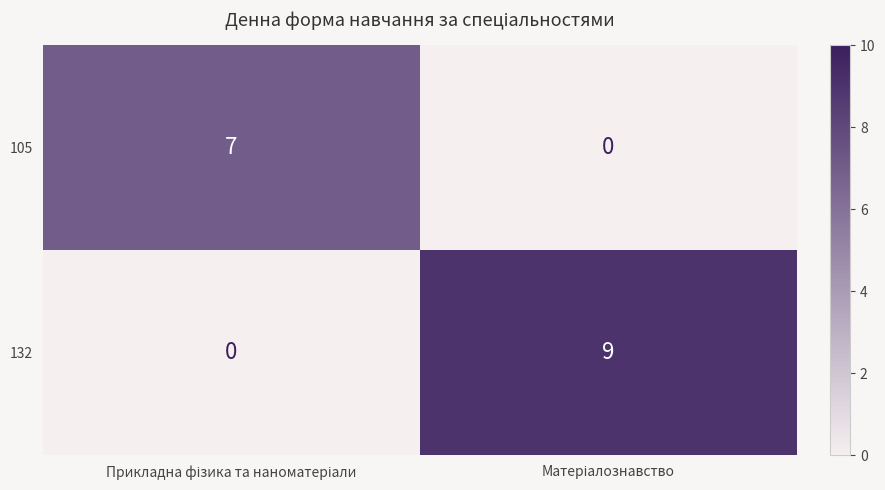

Which series has the widest spread of values?

132